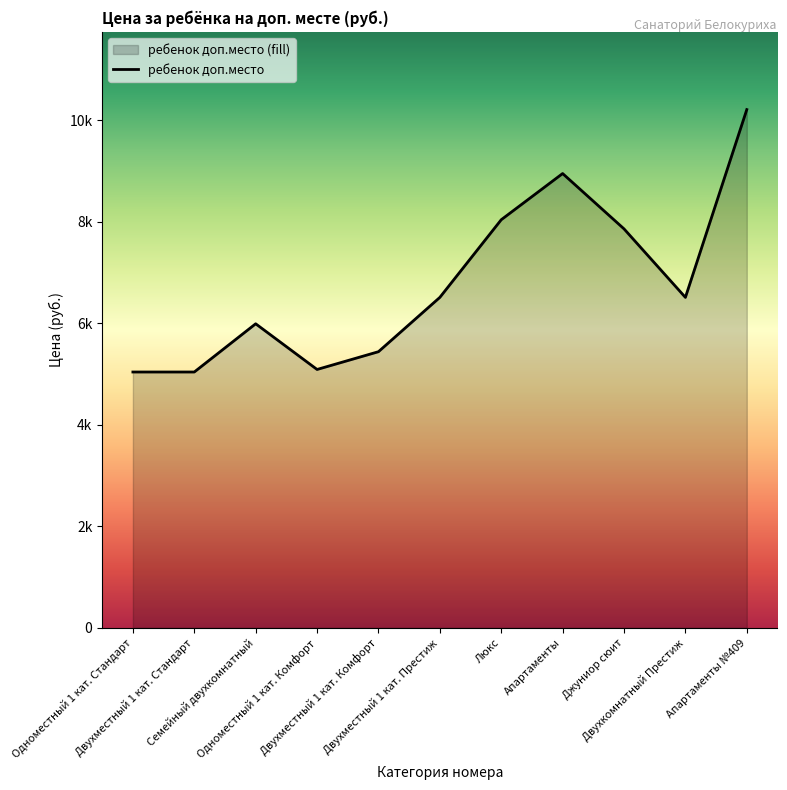

What is the sum of the values at Двухместный 1 кат. Комфорт and Апартаменты №409?

15650